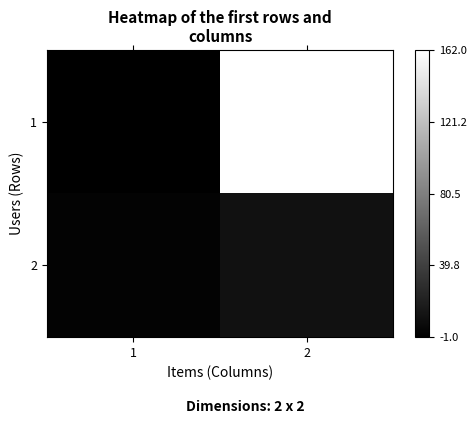

Reading right to left, extract all data points from this chart.

1: 2=162	1=-1
2: 2=10	1=1